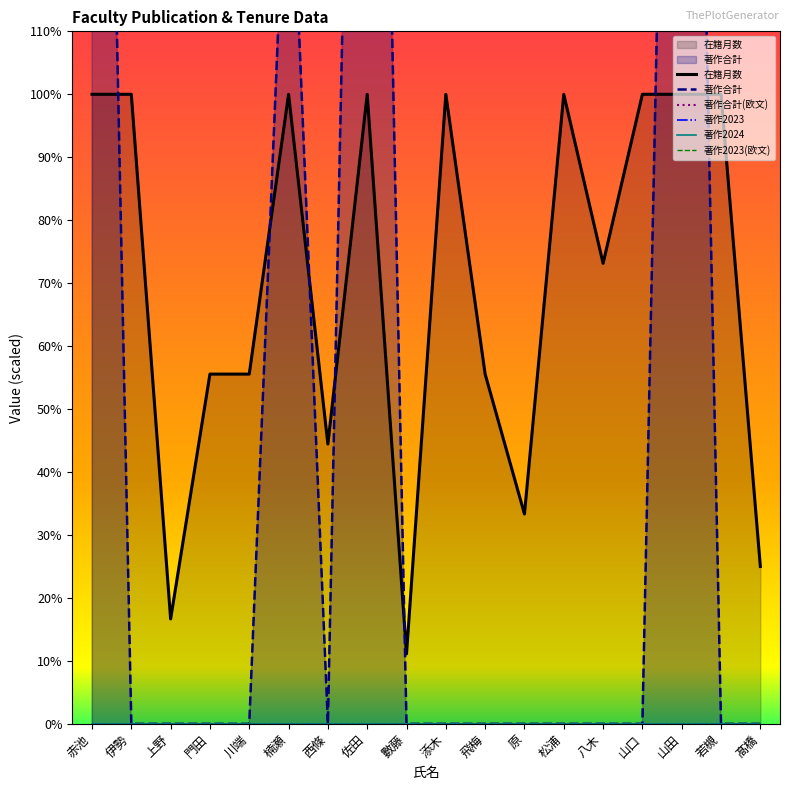

What are all the series names shown in the legend?

在籍月数, 著作合計, 著作合計(欧文), 著作2023, 著作2024, 著作2023(欧文)